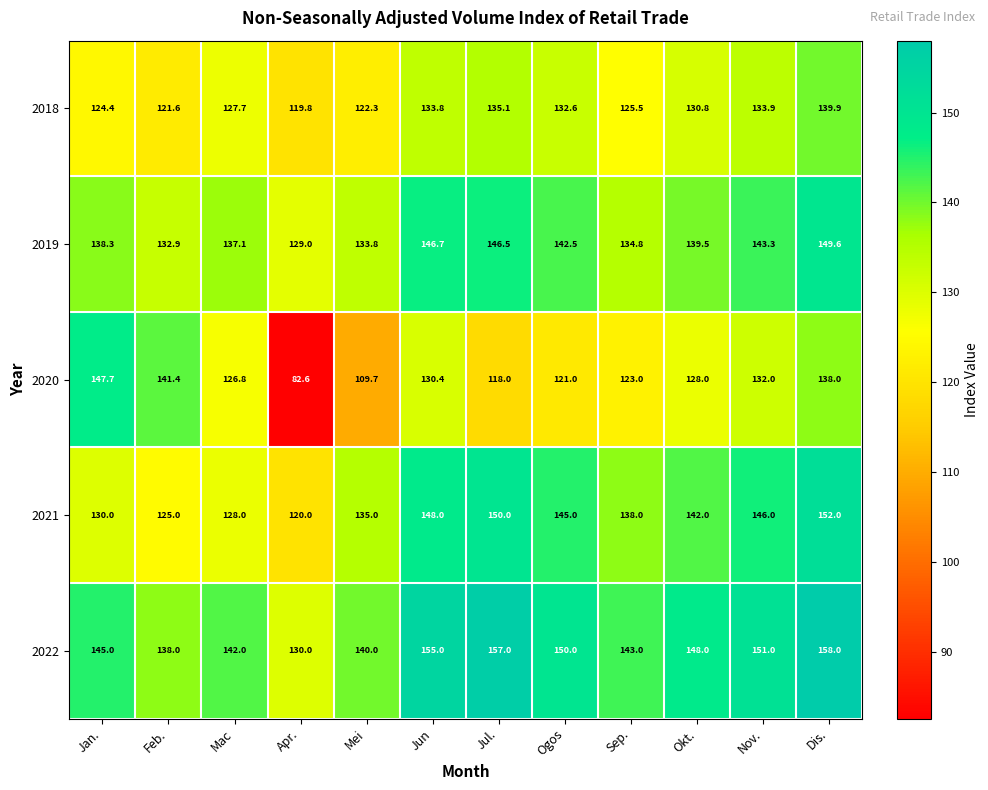

What is the difference between the maximum and minimum values in the 2022 series?

28.0